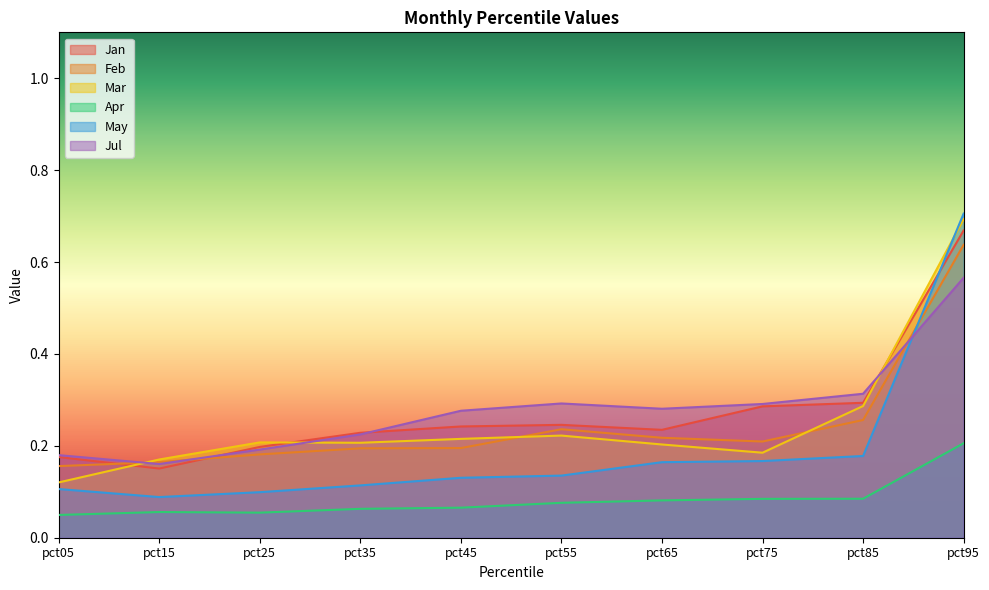

What is the value of the May point at the 3rd from the left?

0.1